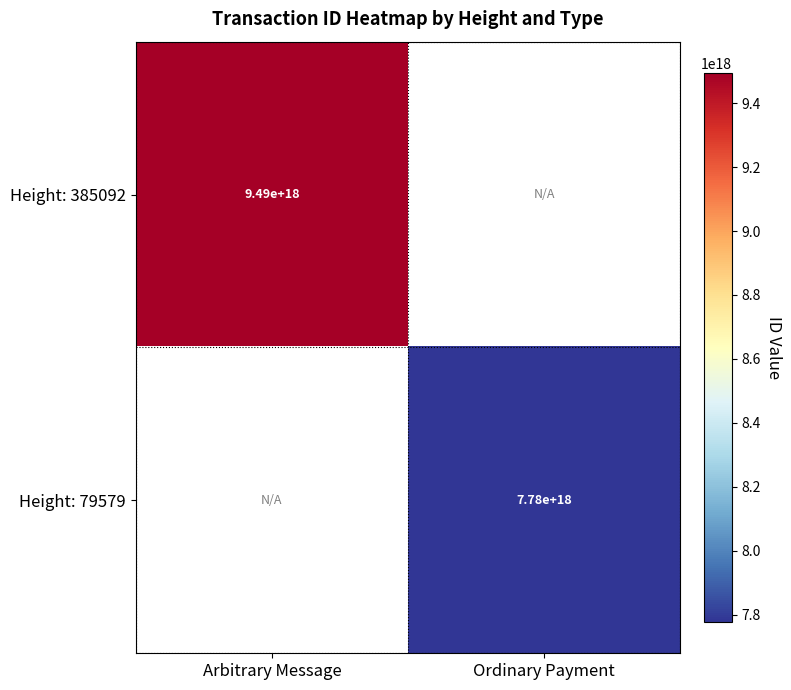

What is the smallest value displayed?

7777988170185364480.0